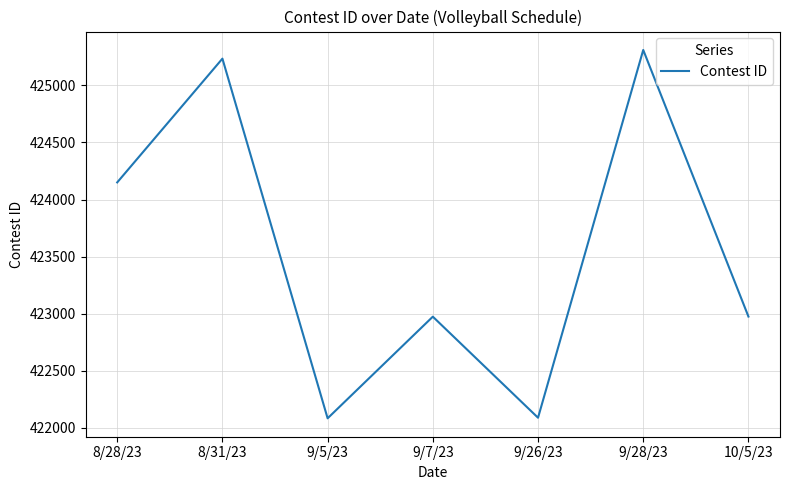

What is the greatest value displayed?

425311